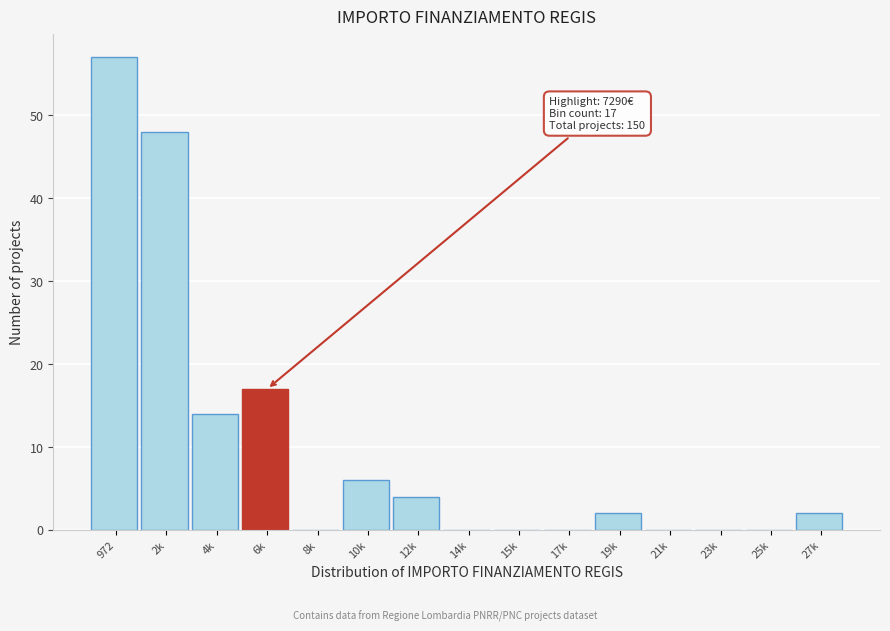

Reading left to right, what are all the values shown in this chart?

972=57	2k=48	4k=14	6k=17	8k=0	10k=6	12k=4	14k=0	15k=0	17k=0	19k=2	21k=0	23k=0	25k=0	27k=2